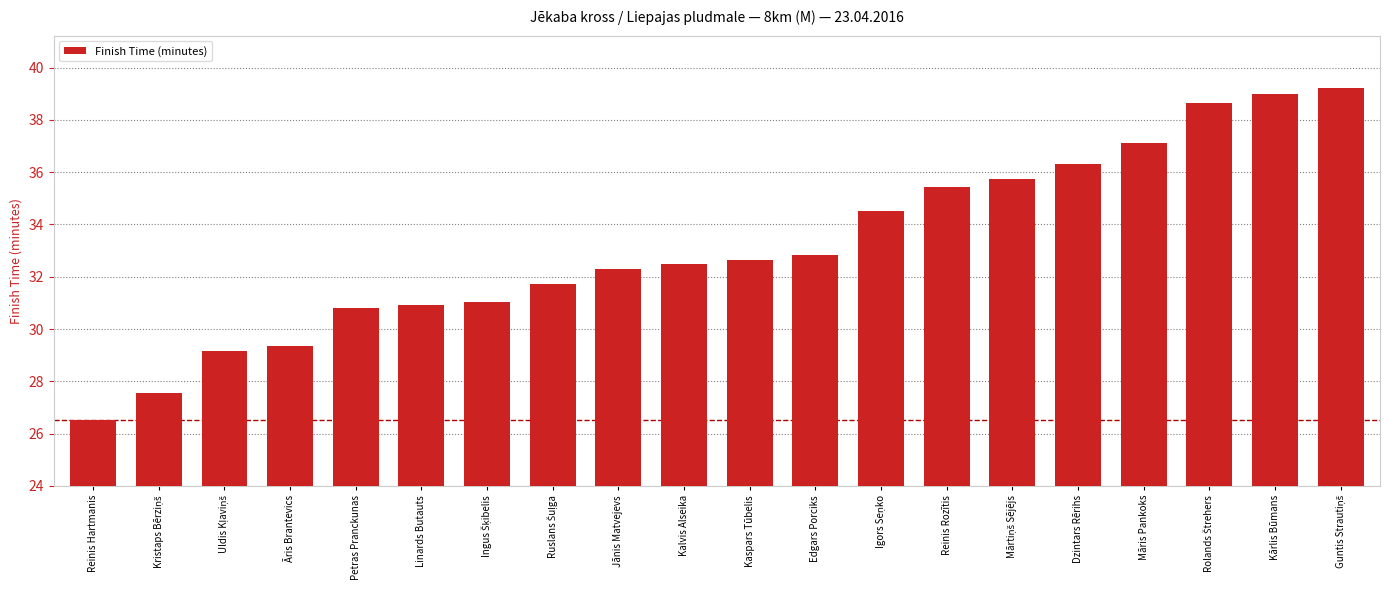

Read the value at Edgars Porciks.

32.8